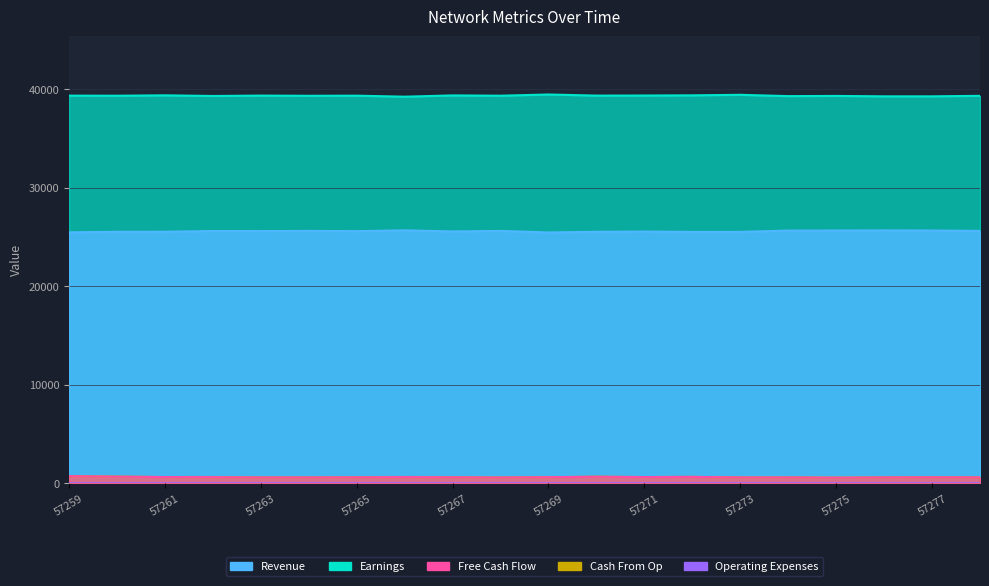

True or false: Revenue and Free Cash Flow intersect in this chart.

False